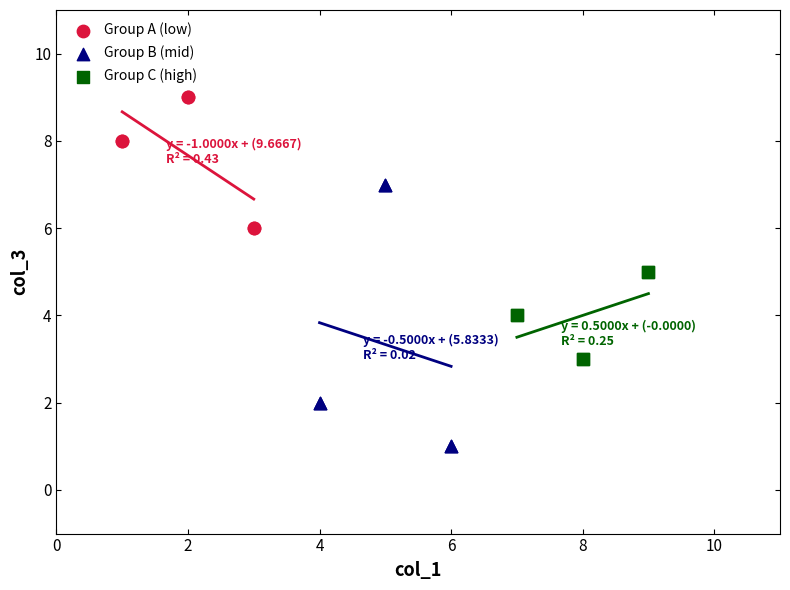

Which series contains the highest Y value?

Group A (low)